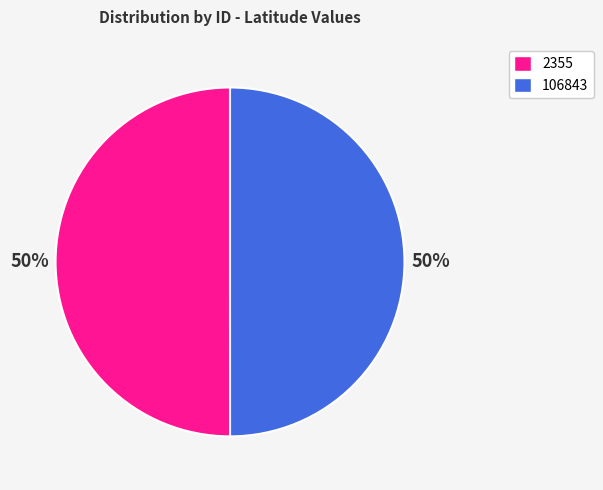

To the nearest percent, what portion does 2355 represent?

50%